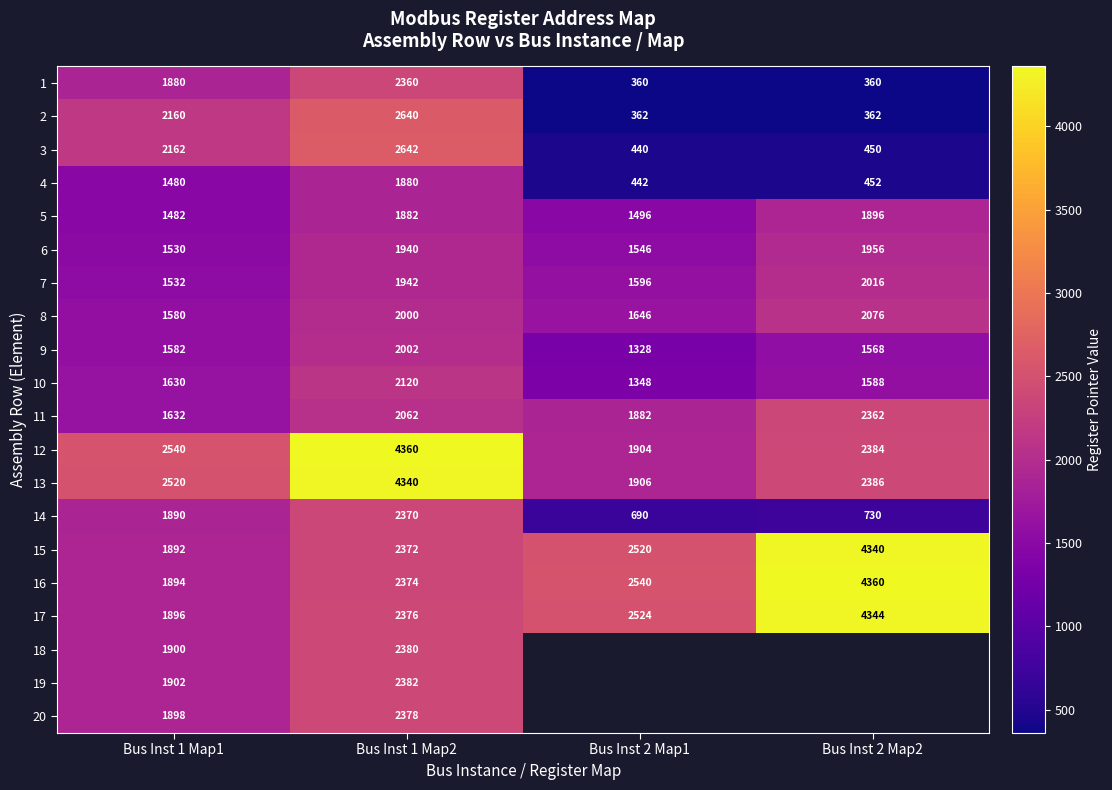

Is the value of 13 at Bus Inst 1 Map1 greater than the value of 14 at Bus Inst 2 Map2?

Yes